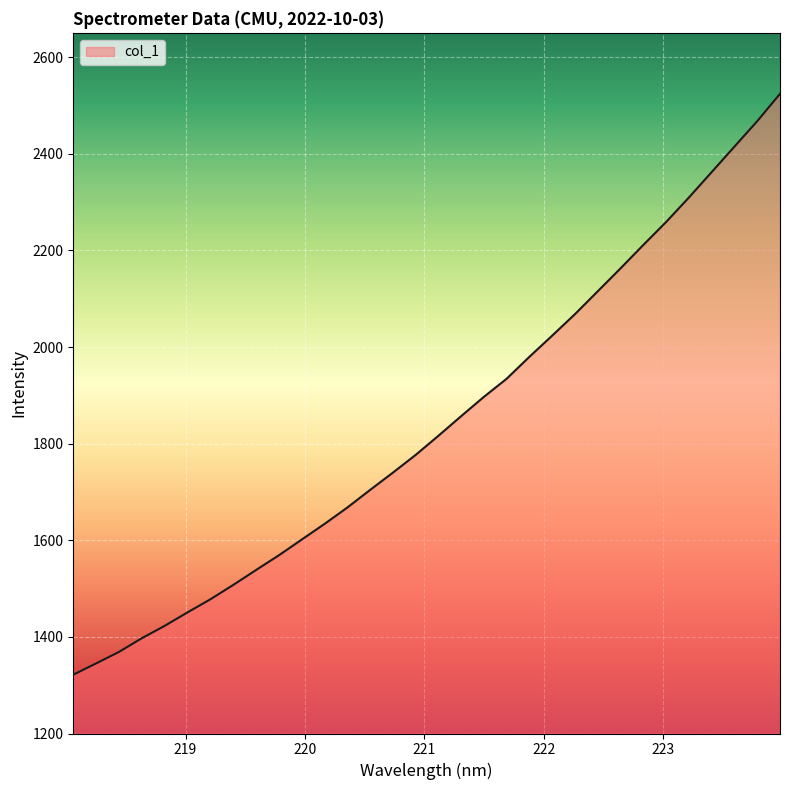

What is the difference between the maximum and minimum values?

1202.4